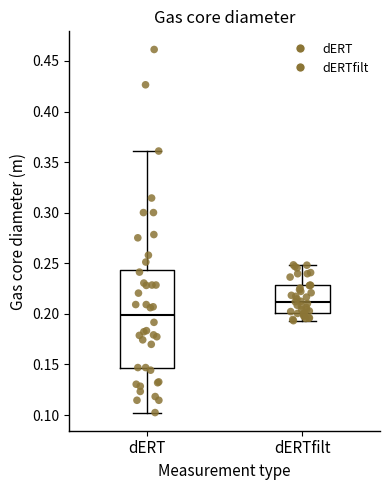

Comparing the boxes themselves (not the whiskers), which one is the tallest?

dERT